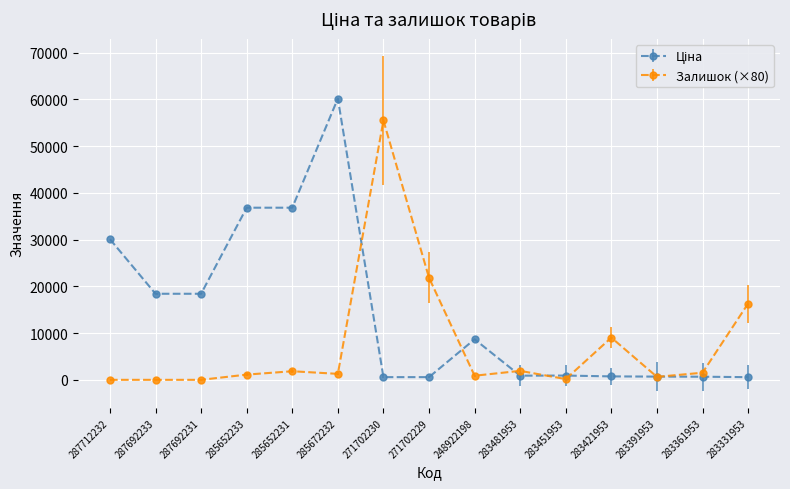

Which category has the highest value across all series?

285672232